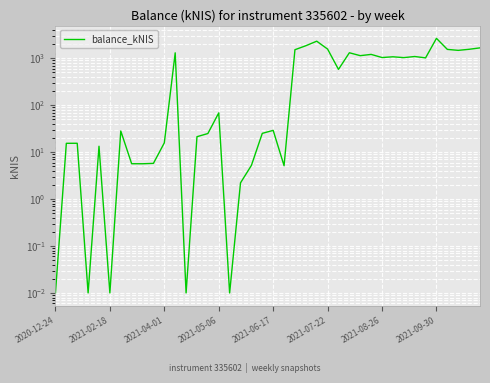

What is the average value?

683.6